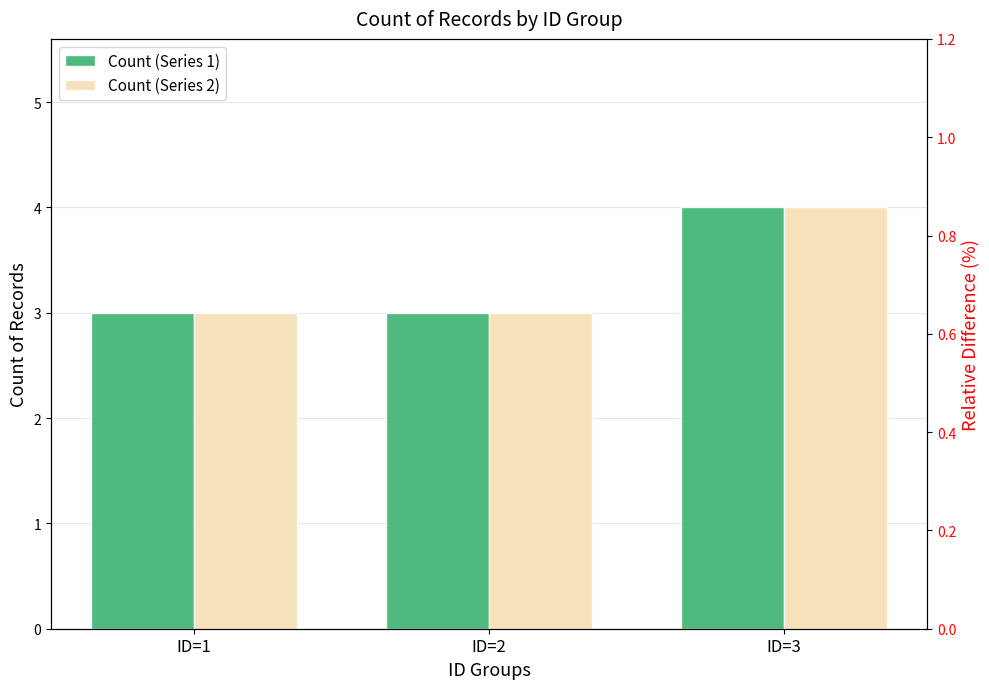

At how many categories does at least one series exceed 3?

1